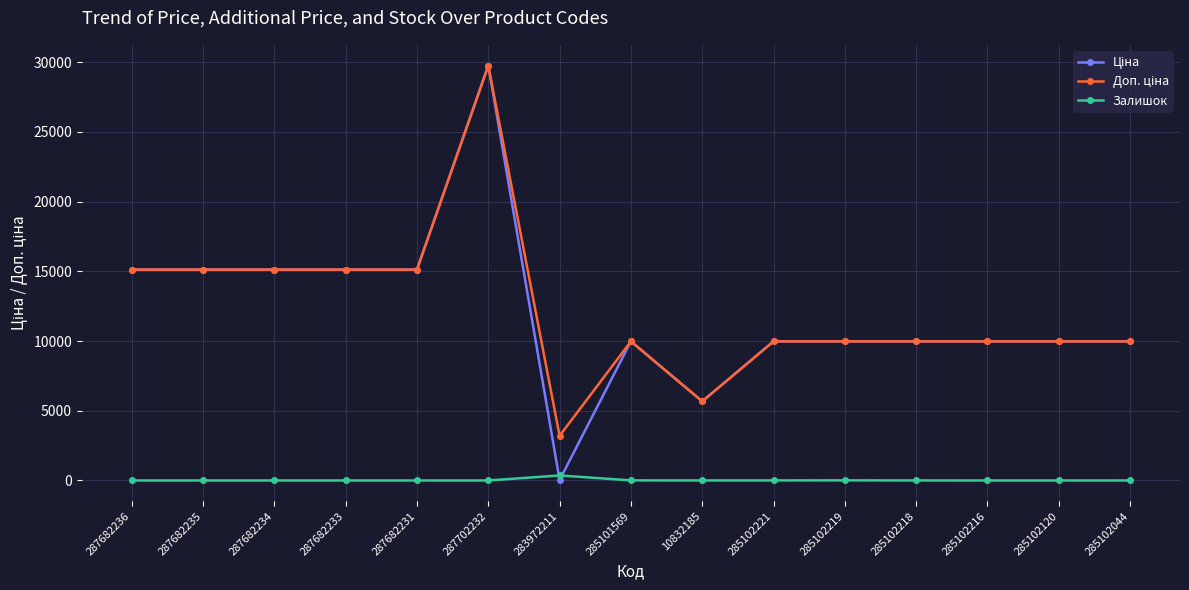

At which category is the sum across all series the highest?

287702232